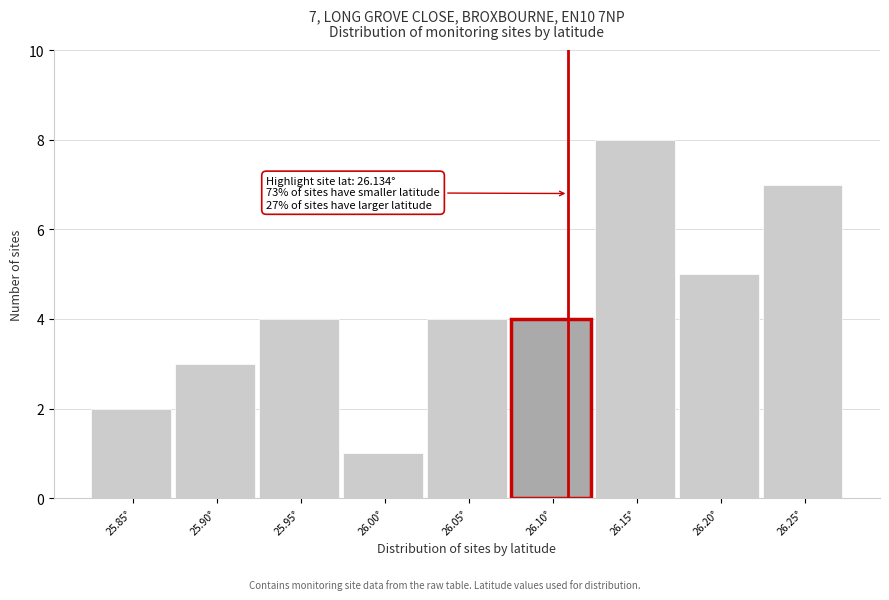

Reading right to left, what are all the values shown in this chart?

7	5	8	4	4	1	4	3	2